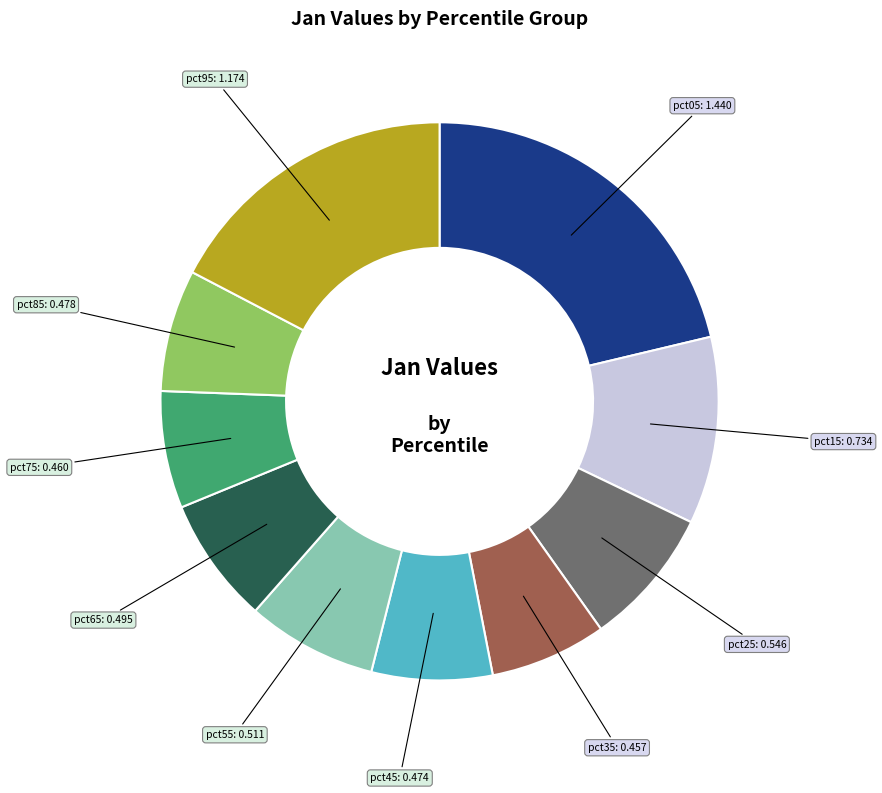

Count the number of slices in the pie.

10